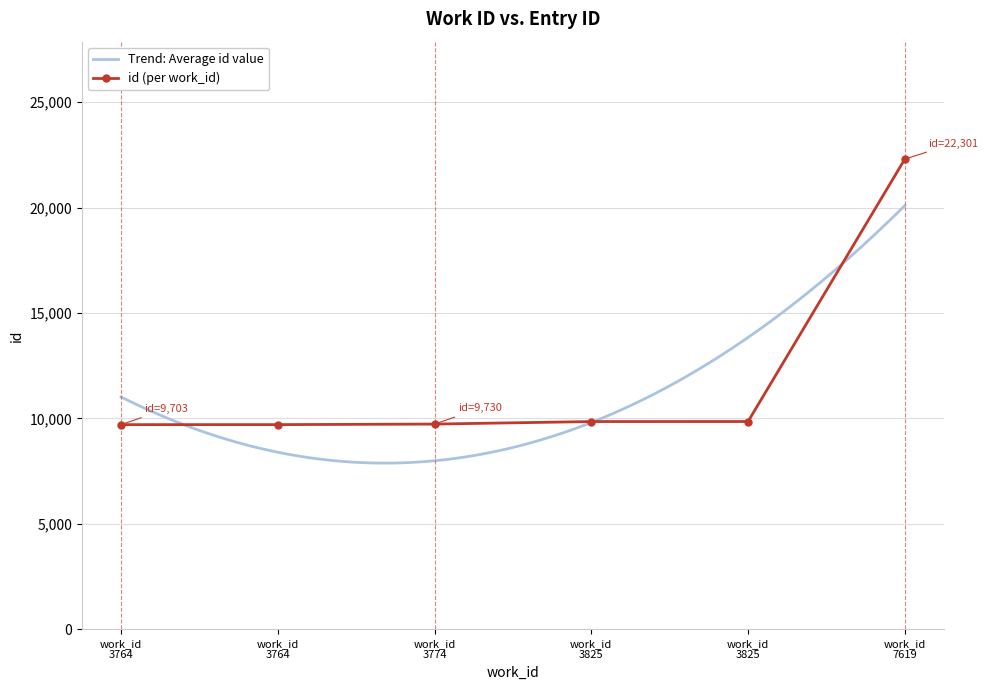

What is the sum of all values?

71139